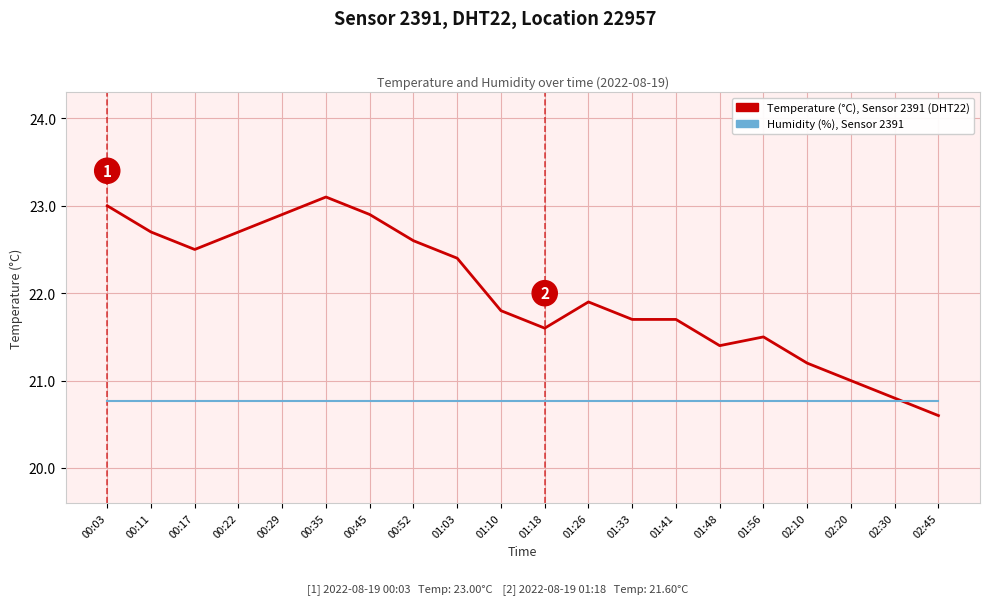

What position from the right is 01:26?

9